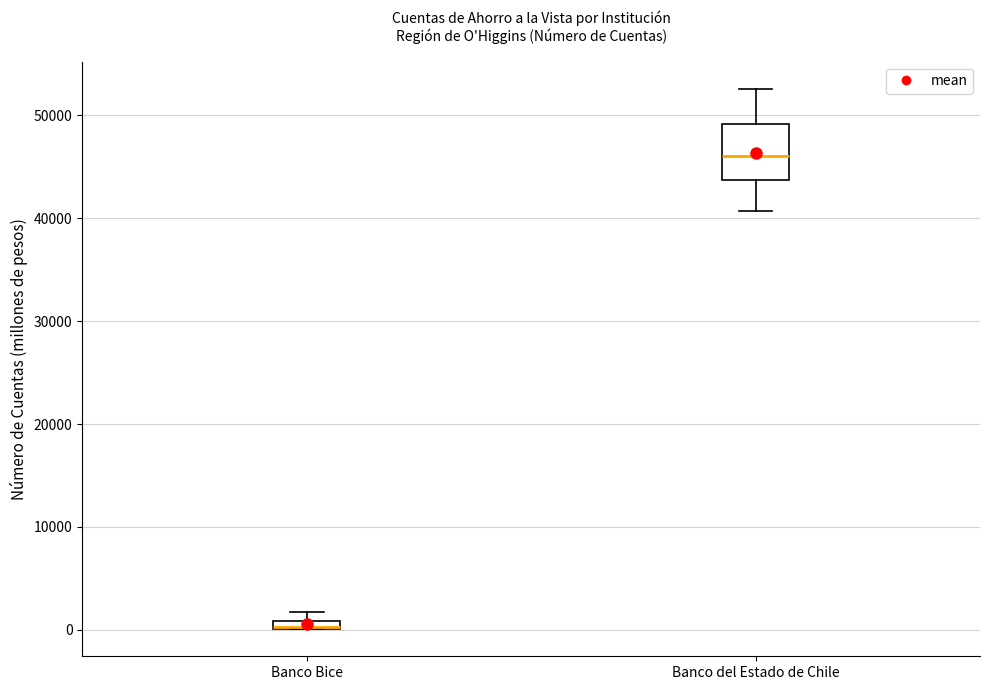

Comparing the boxes themselves (not the whiskers), which one is the tallest?

Banco del Estado de Chile